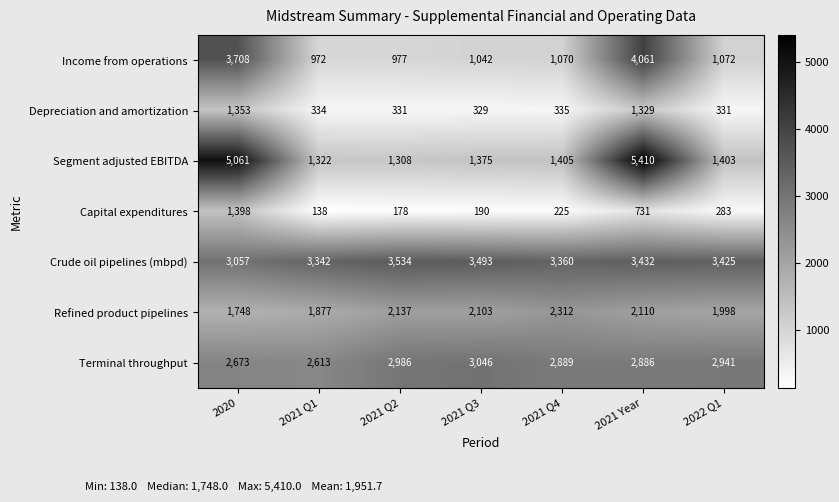

What is the difference between the maximum and minimum values in the Refined product pipelines series?

564